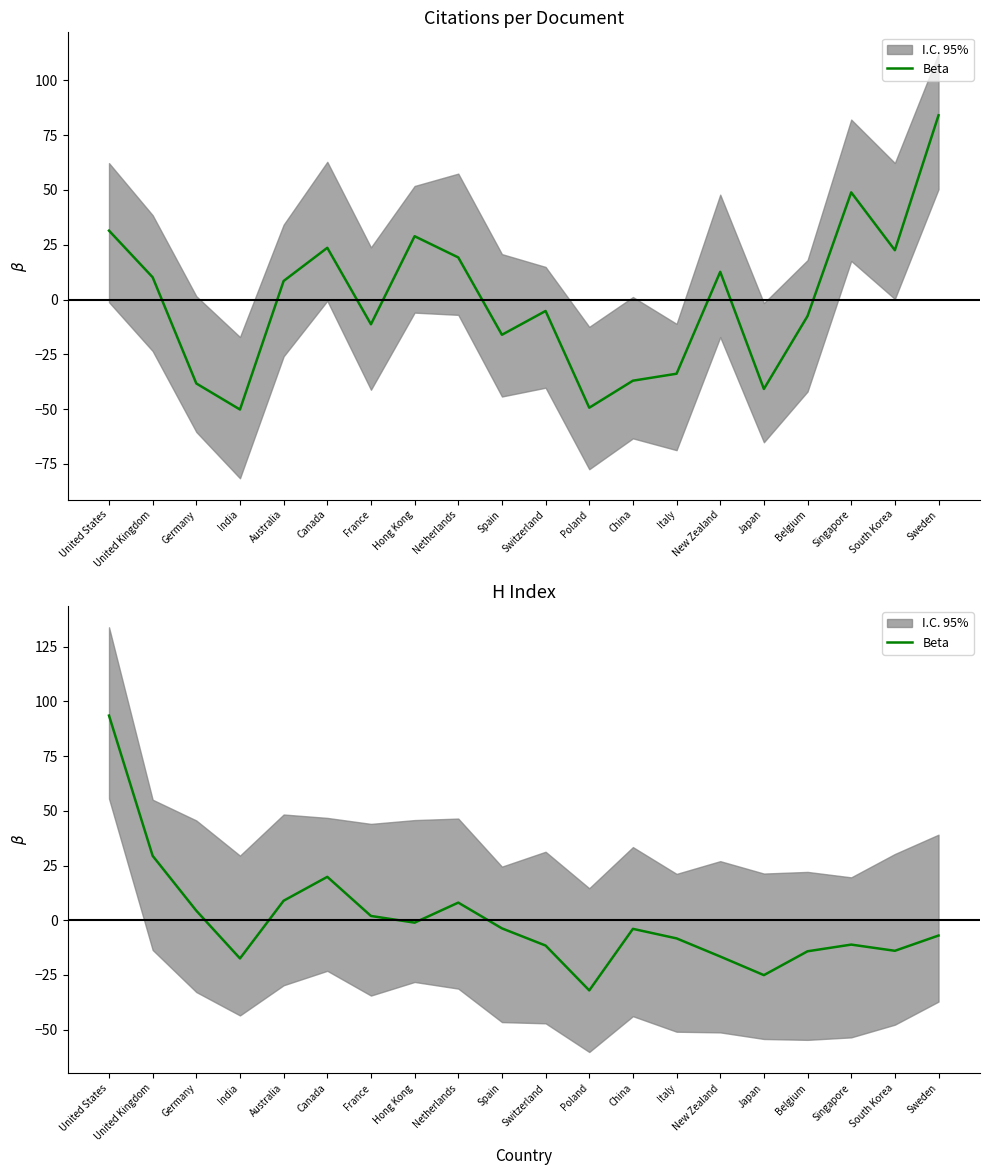

Rank the categories by value from lowest to highest.

Poland, Japan, India, New Zealand, Belgium, South Korea, Switzerland, Singapore, Italy, Sweden, China, Spain, Hong Kong, France, Germany, Netherlands, Australia, Canada, United Kingdom, United States